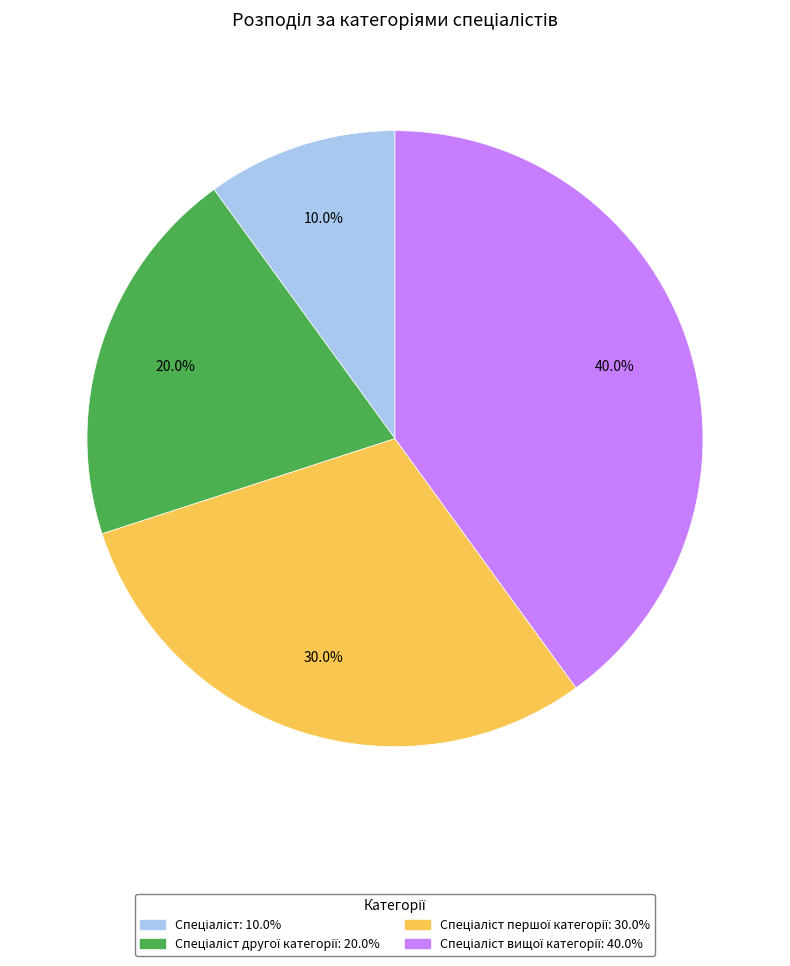

How many segments does this pie chart have?

4